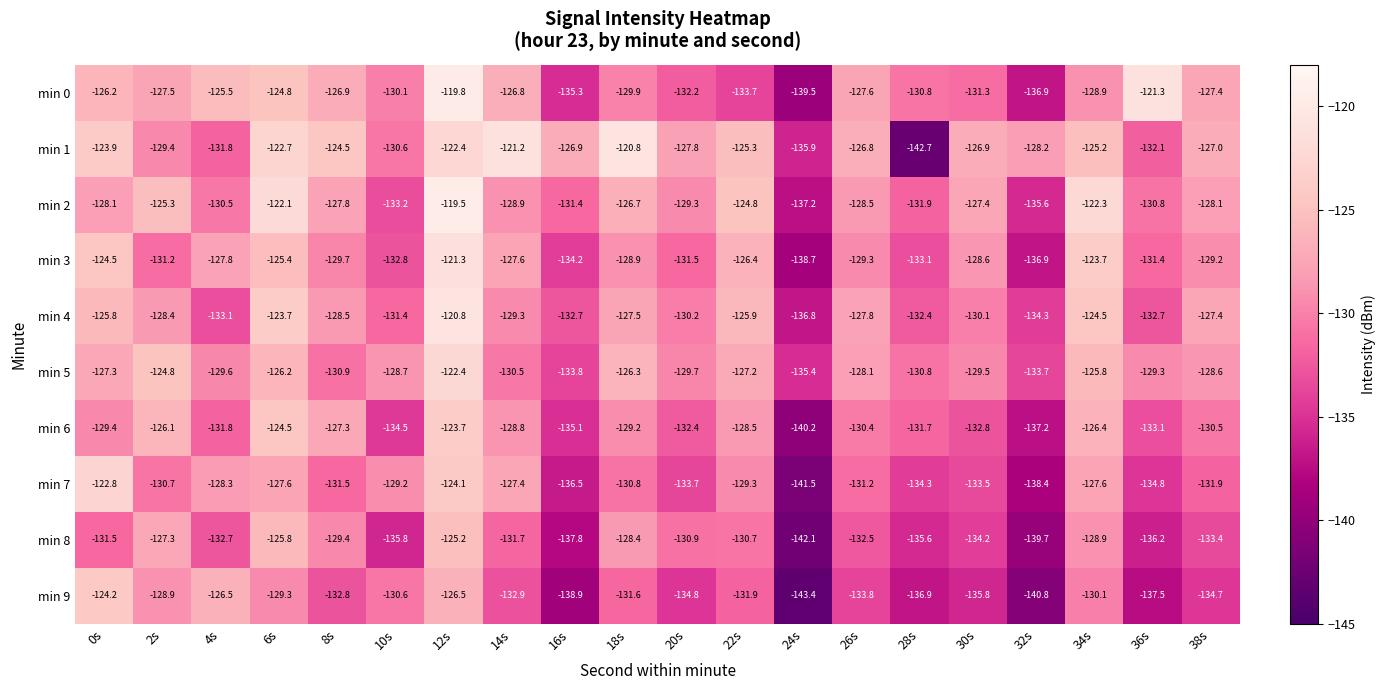

How many data points in min 9 are above -132?

9